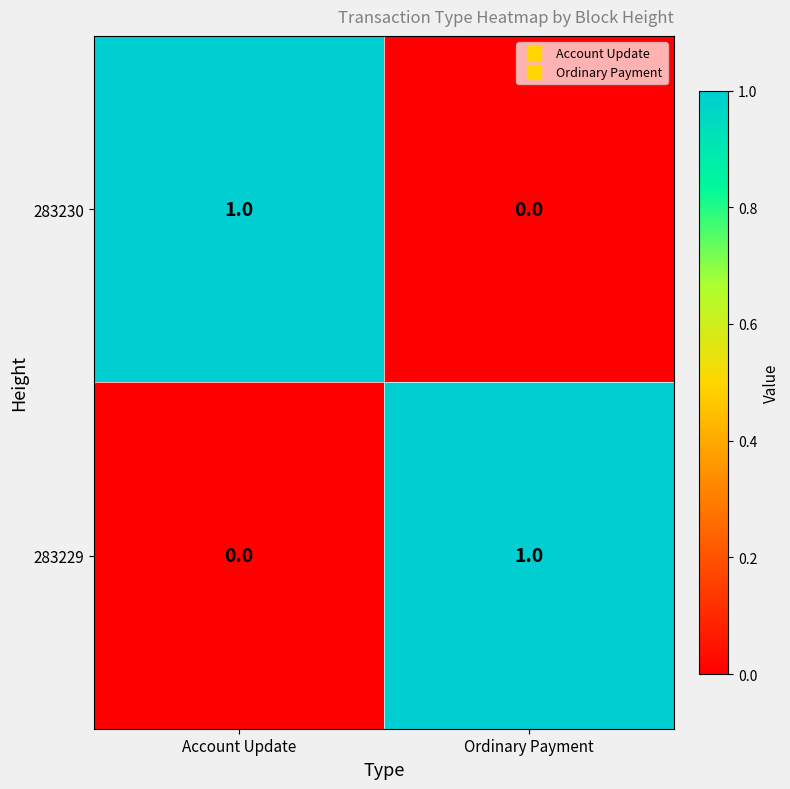

Reading left to right, list all the values displayed in this chart.

283230: Account Update=1	Ordinary Payment=0
283229: Account Update=0	Ordinary Payment=1